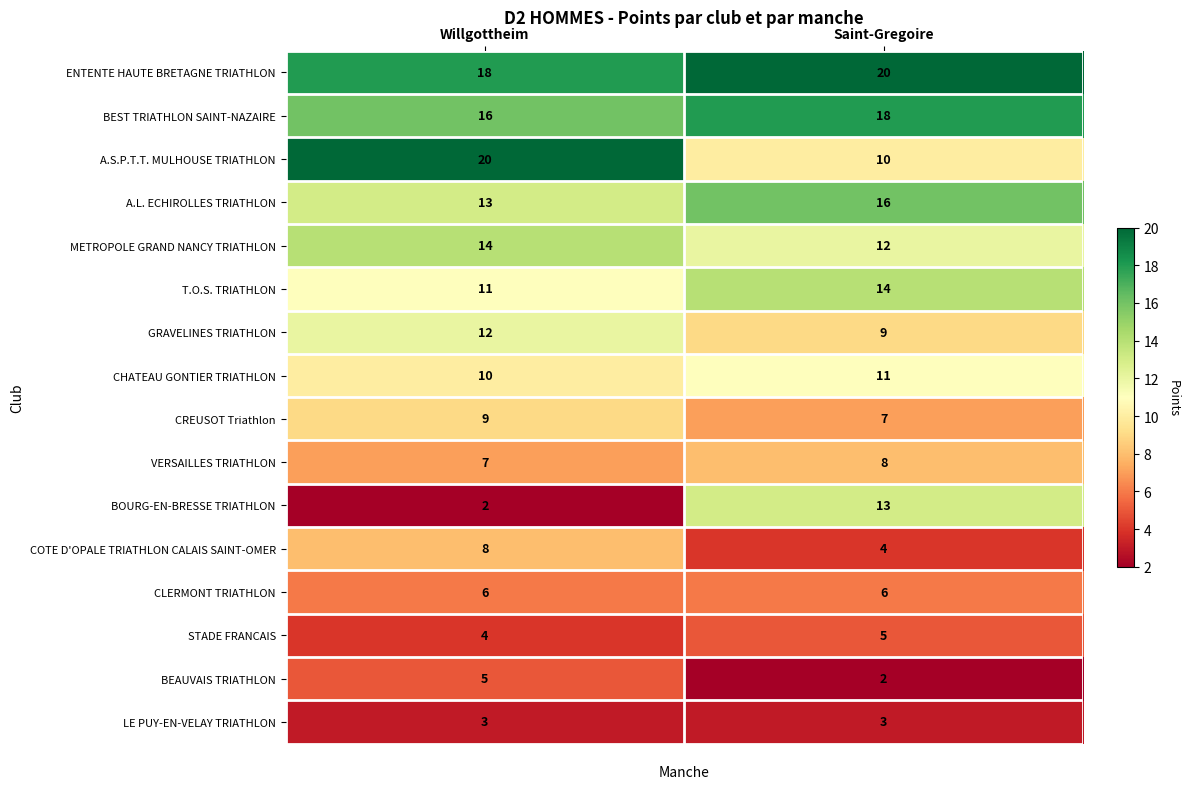

What is the greatest value displayed?

20